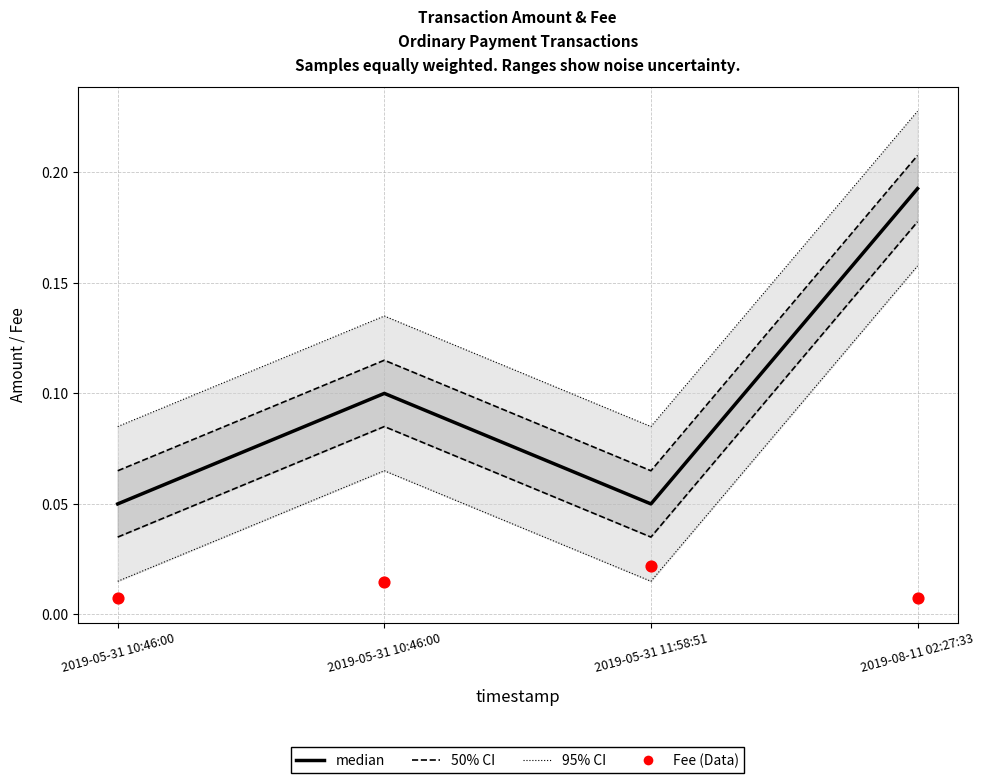

What are all the series names shown in the legend?

95% CI, 50% CI, median, Fee (Data)